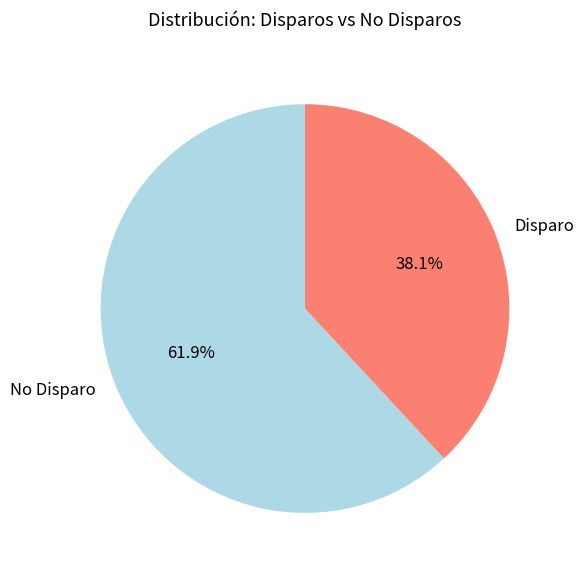

Count the number of slices in the pie.

2